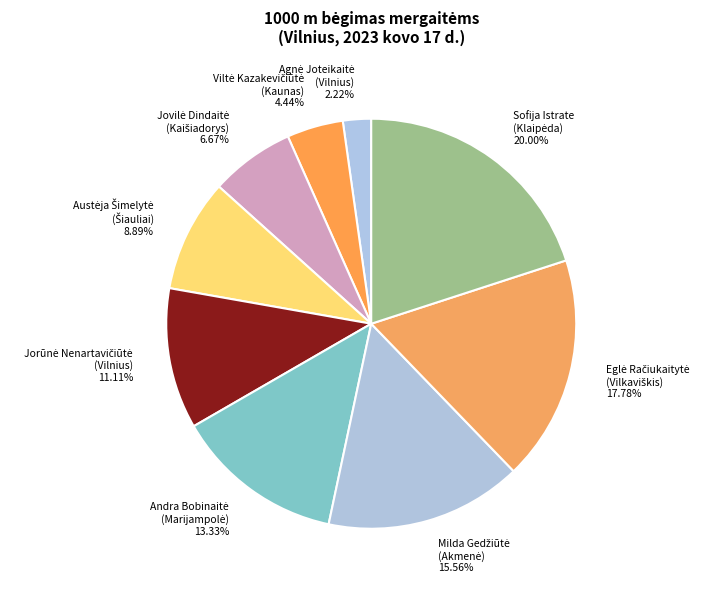

Does any single category account for the majority?

No